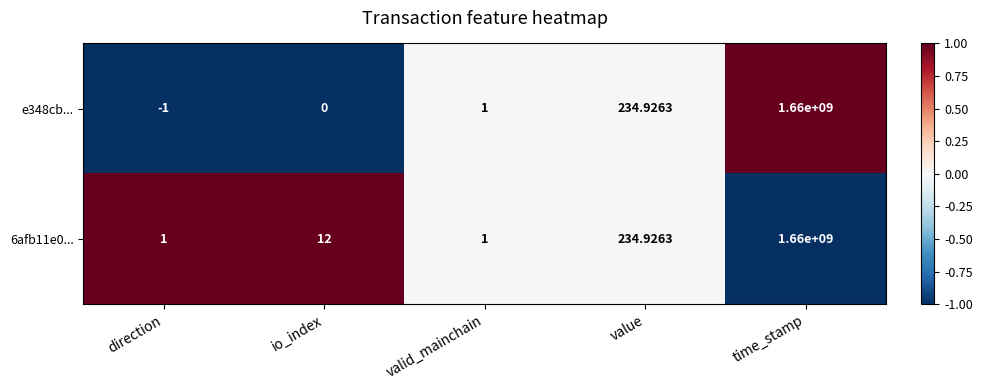

Is the value of 6afb11e0... at time_stamp greater than the value of e348cb... at value?

Yes